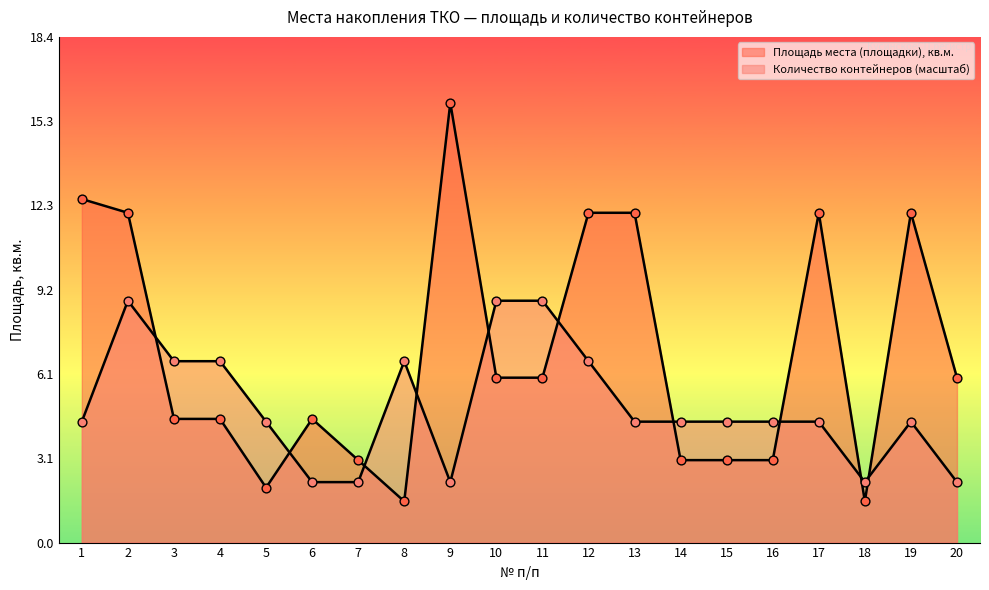

Which series reaches the maximum Y coordinate?

Площадь места (площадки), кв.м.